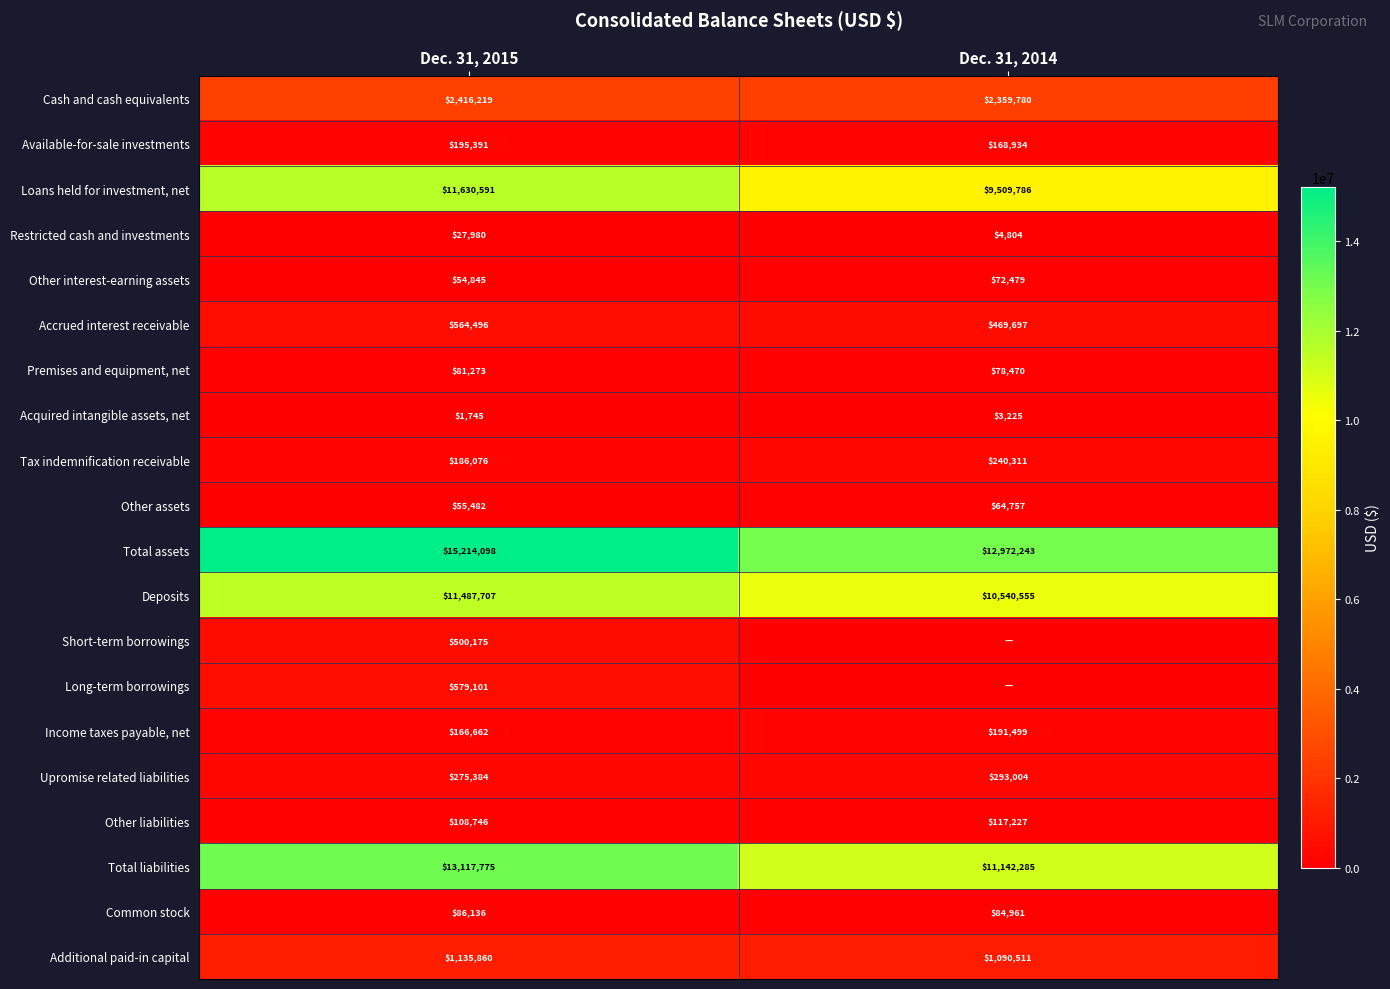

Is the value of Additional paid-in capital at Dec. 31, 2015 greater than the value of Restricted cash and investments at Dec. 31, 2015?

Yes